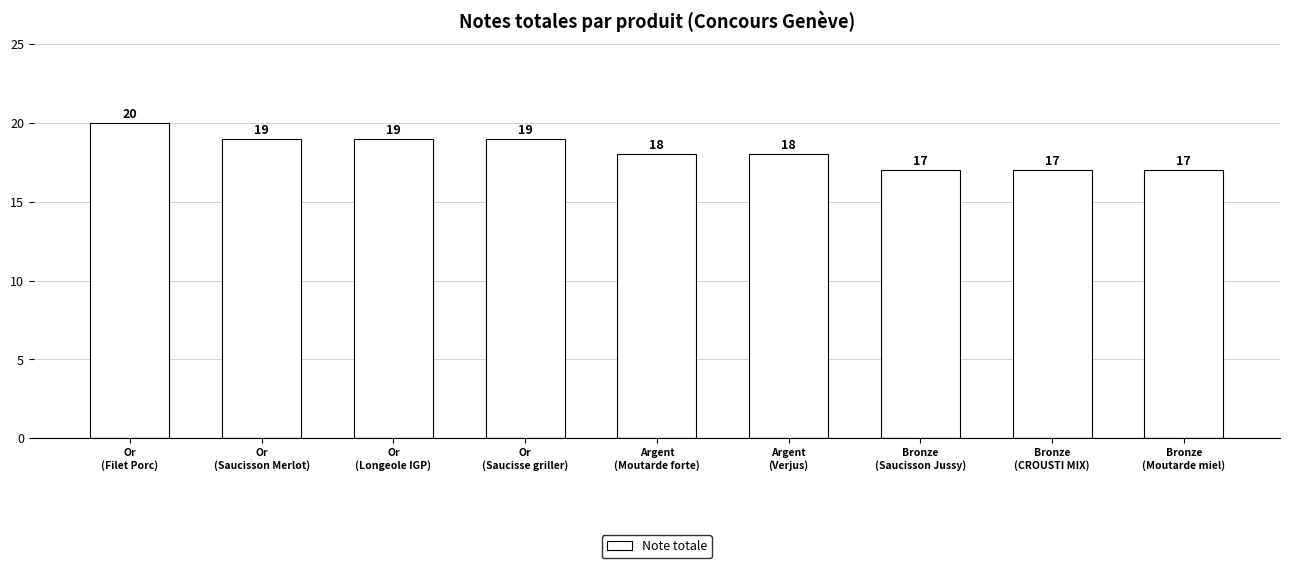

Count the values in the range 17 to 19.

8